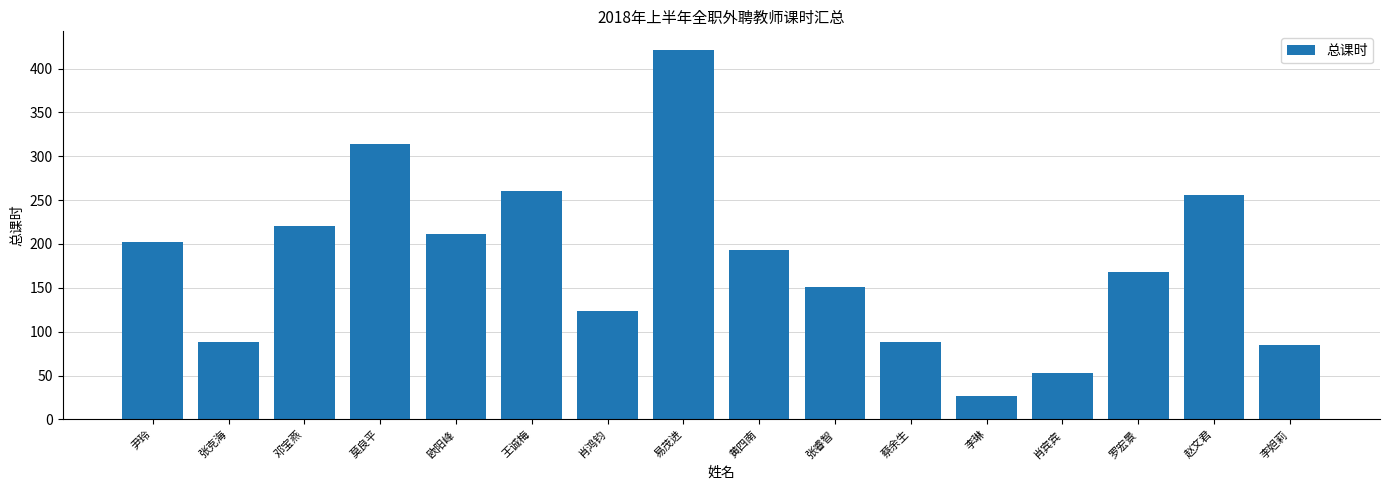

What is the label of the 10th bar from the left?

张睿智